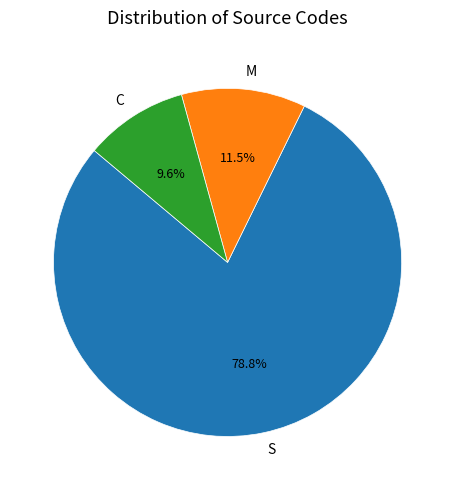

Rank the categories by value from lowest to highest.

C, M, S